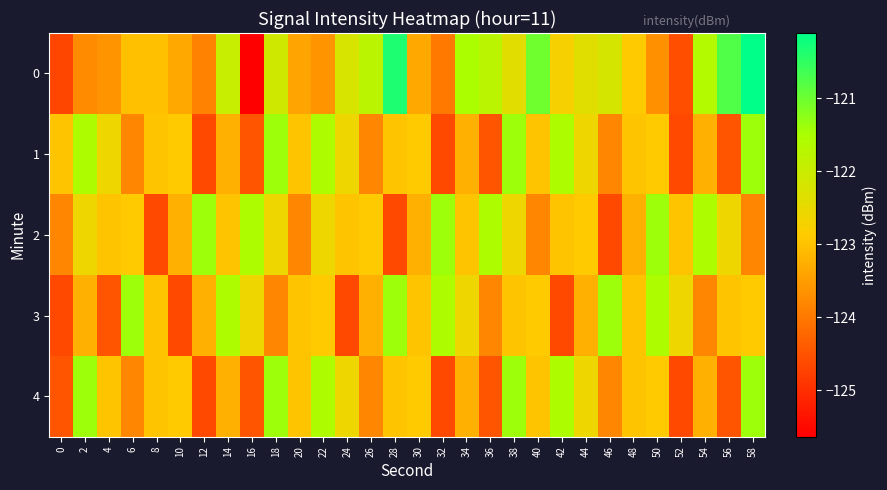

Reading left to right, transcribe all the data shown in this chart.

0: 0=-124.7	2=-123.7	4=-123.6	6=-123.0	8=-123.0	10=-123.4	12=-123.9	14=-122.0	16=-125.6	18=-122.1	20=-123.4	22=-123.6	24=-122.2	26=-121.8	28=-120.3	30=-123.4	32=-124.0	34=-121.5	36=-121.8	38=-122.4	40=-121.0	42=-122.7	44=-122.4	46=-122.2	48=-122.9	50=-123.7	52=-124.6	54=-121.7	56=-120.8	58=-120.1
1: 0=-123.0	2=-121.6	4=-122.6	6=-123.8	8=-123.0	10=-122.9	12=-124.6	14=-123.2	16=-124.5	18=-121.4	20=-123.0	22=-121.6	24=-122.6	26=-123.8	28=-123.0	30=-122.9	32=-124.6	34=-123.2	36=-124.5	38=-121.4	40=-123.0	42=-121.6	44=-122.6	46=-123.8	48=-123.0	50=-122.9	52=-124.6	54=-123.2	56=-124.5	58=-121.4
2: 0=-123.8	2=-122.6	4=-123.0	6=-122.9	8=-124.6	10=-123.2	12=-121.4	14=-123.0	16=-121.6	18=-122.6	20=-123.8	22=-122.6	24=-123.0	26=-122.9	28=-124.6	30=-123.2	32=-121.4	34=-123.0	36=-121.6	38=-122.6	40=-123.8	42=-123.0	44=-122.9	46=-124.6	48=-123.2	50=-121.4	52=-123.0	54=-121.6	56=-122.6	58=-123.8
3: 0=-124.6	2=-123.2	4=-124.5	6=-121.4	8=-123.0	10=-124.6	12=-123.2	14=-121.6	16=-122.6	18=-123.8	20=-123.0	22=-122.9	24=-124.6	26=-123.2	28=-121.4	30=-123.0	32=-121.6	34=-122.6	36=-123.8	38=-123.0	40=-122.9	42=-124.6	44=-123.2	46=-121.4	48=-123.0	50=-121.6	52=-122.6	54=-123.8	56=-123.0	58=-122.9
4: 0=-124.5	2=-121.4	4=-123.0	6=-123.8	8=-123.0	10=-122.9	12=-124.6	14=-123.2	16=-124.5	18=-121.4	20=-123.0	22=-121.6	24=-122.6	26=-123.8	28=-123.0	30=-122.9	32=-124.6	34=-123.2	36=-124.5	38=-121.4	40=-123.0	42=-121.6	44=-122.6	46=-123.8	48=-123.0	50=-122.9	52=-124.6	54=-123.2	56=-124.5	58=-121.4